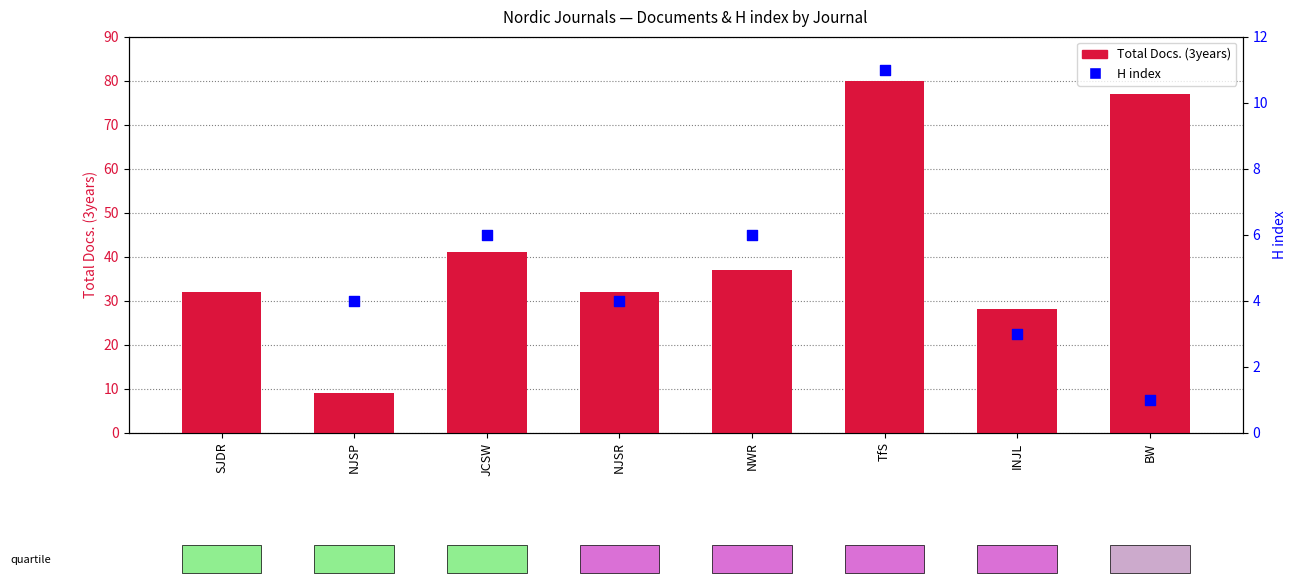

Which series has the largest total across all categories?

Total Docs. (3years)